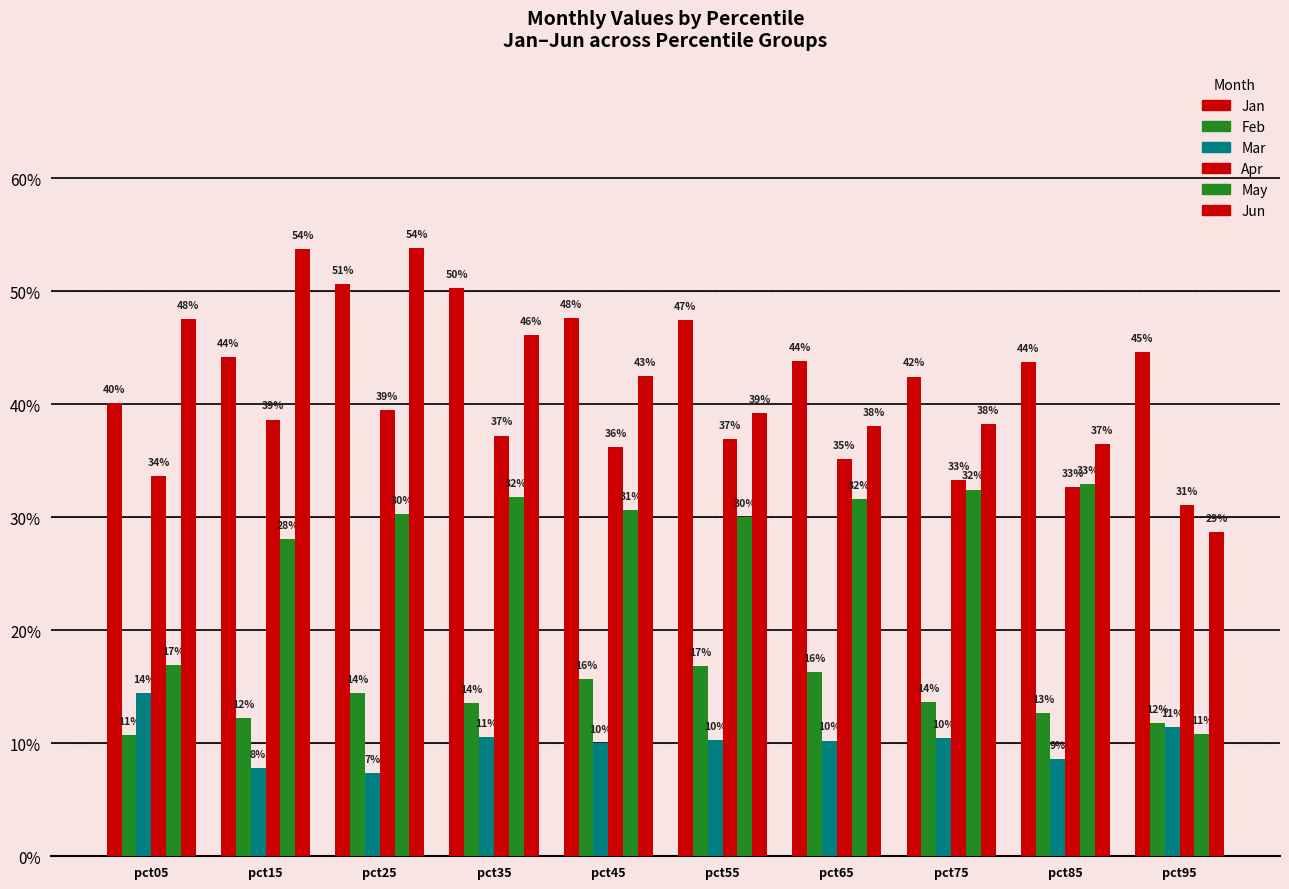

Does the chart contain stacked bars?

No